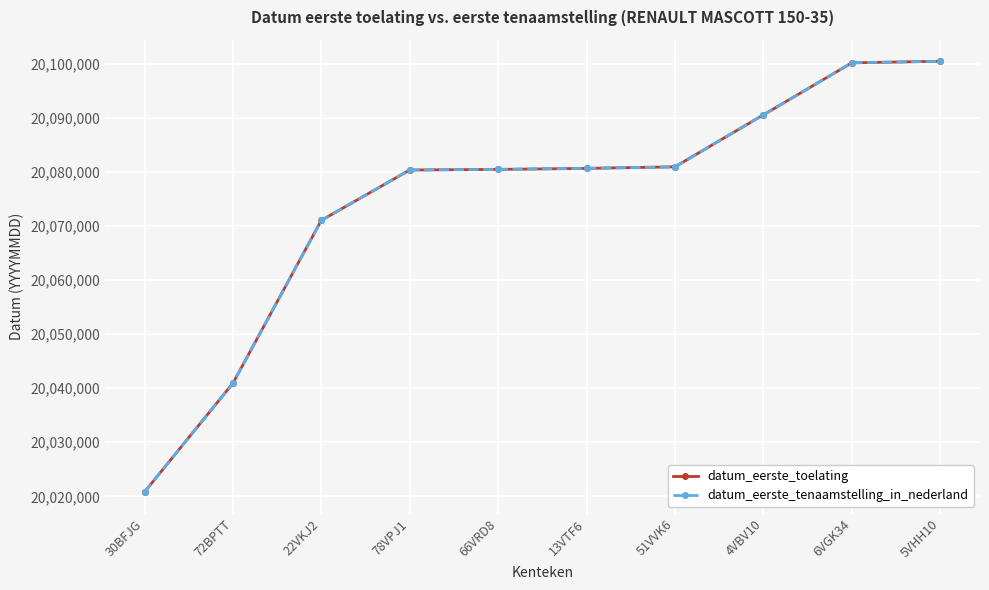

Does the chart have visible grid lines?

Yes